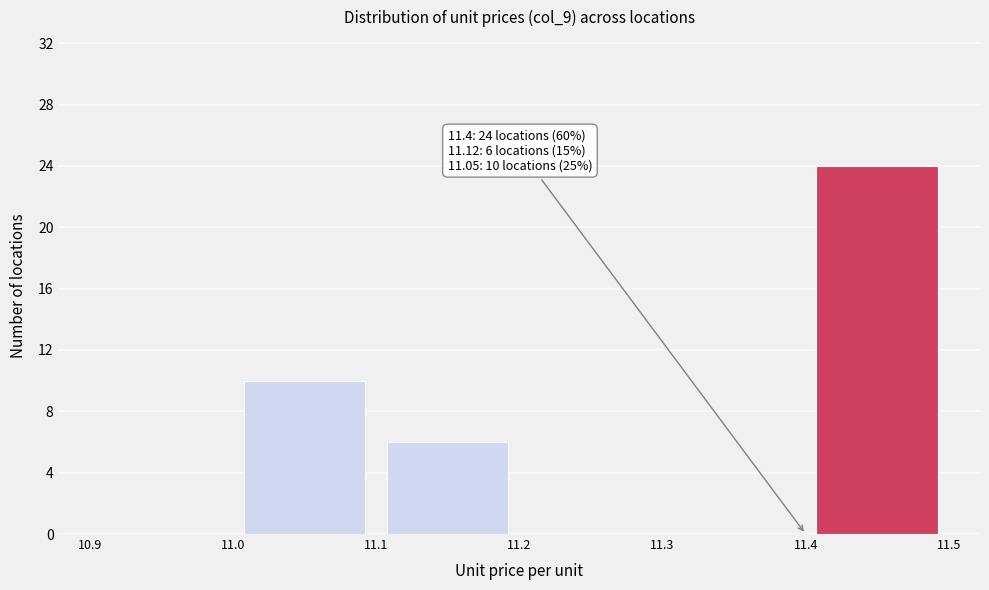

Which range on the x-axis has the tallest bar?

11.4 to 11.5